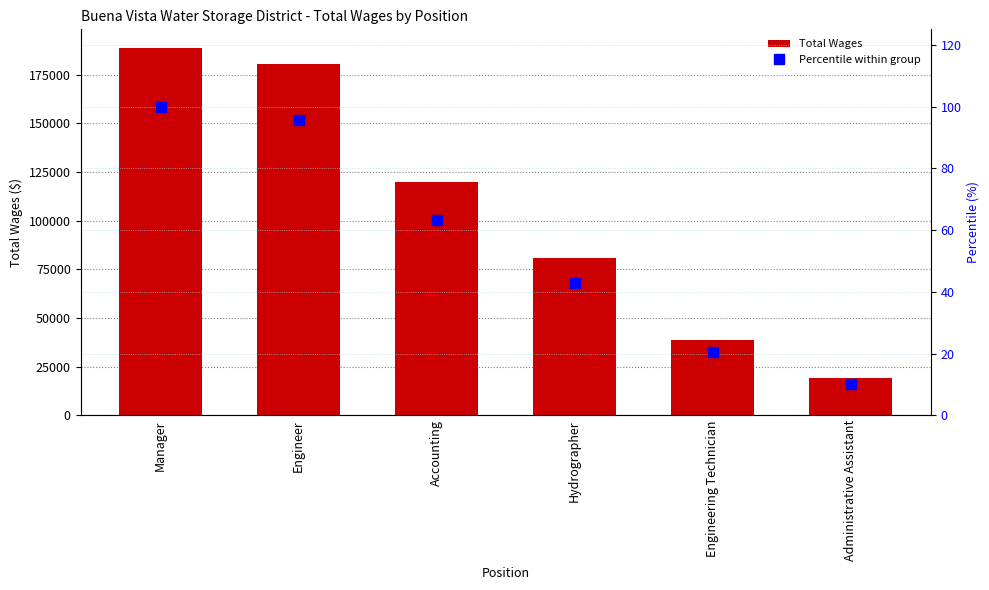

What is the minimum value for Percentile within group?

10.2